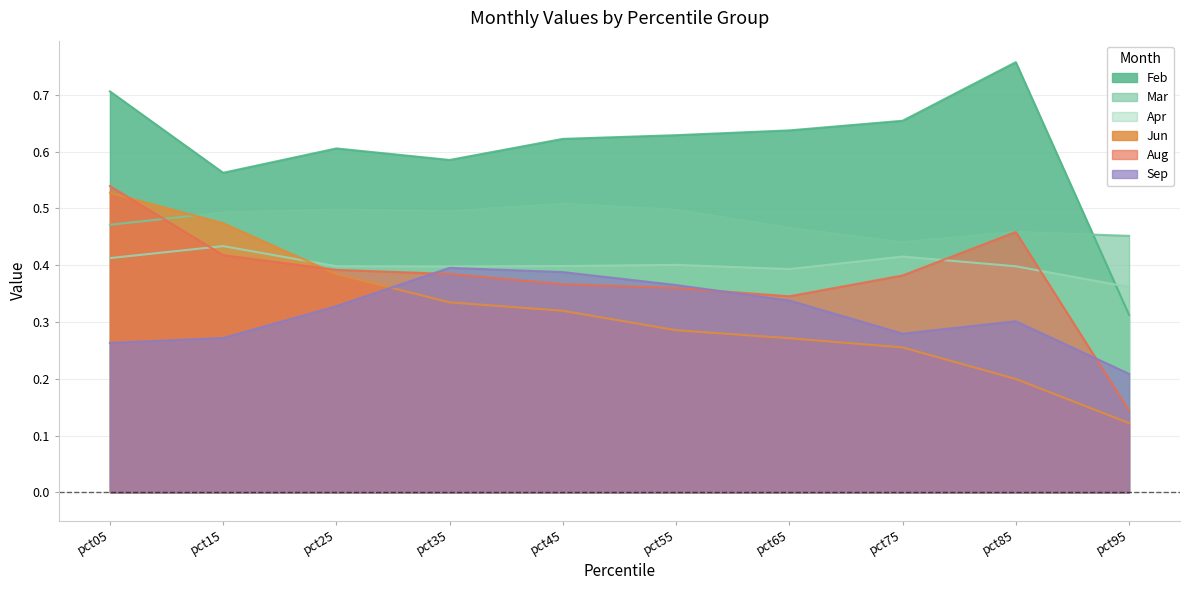

Between pct35 and pct55, which series saw the biggest shift?

Jun